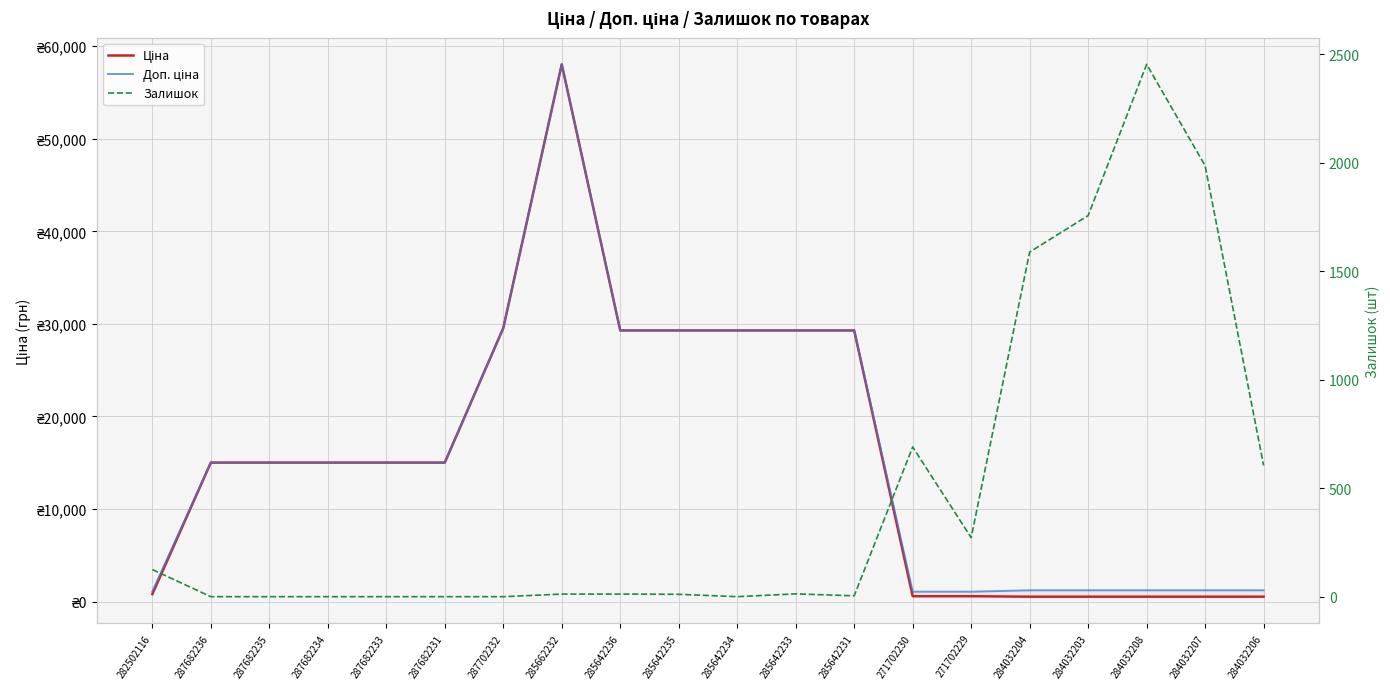

The value of Доп. ціна at 282502116 is 1101.8. True or false?

True